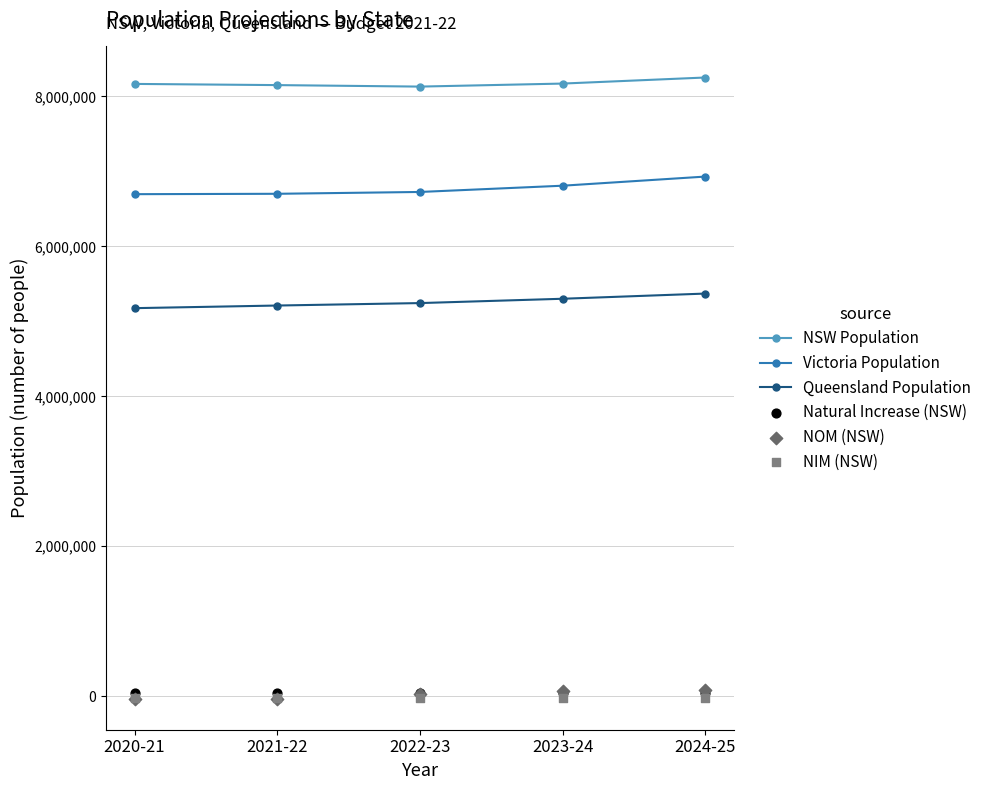

At how many categories does at least one series exceed 8127714?

5